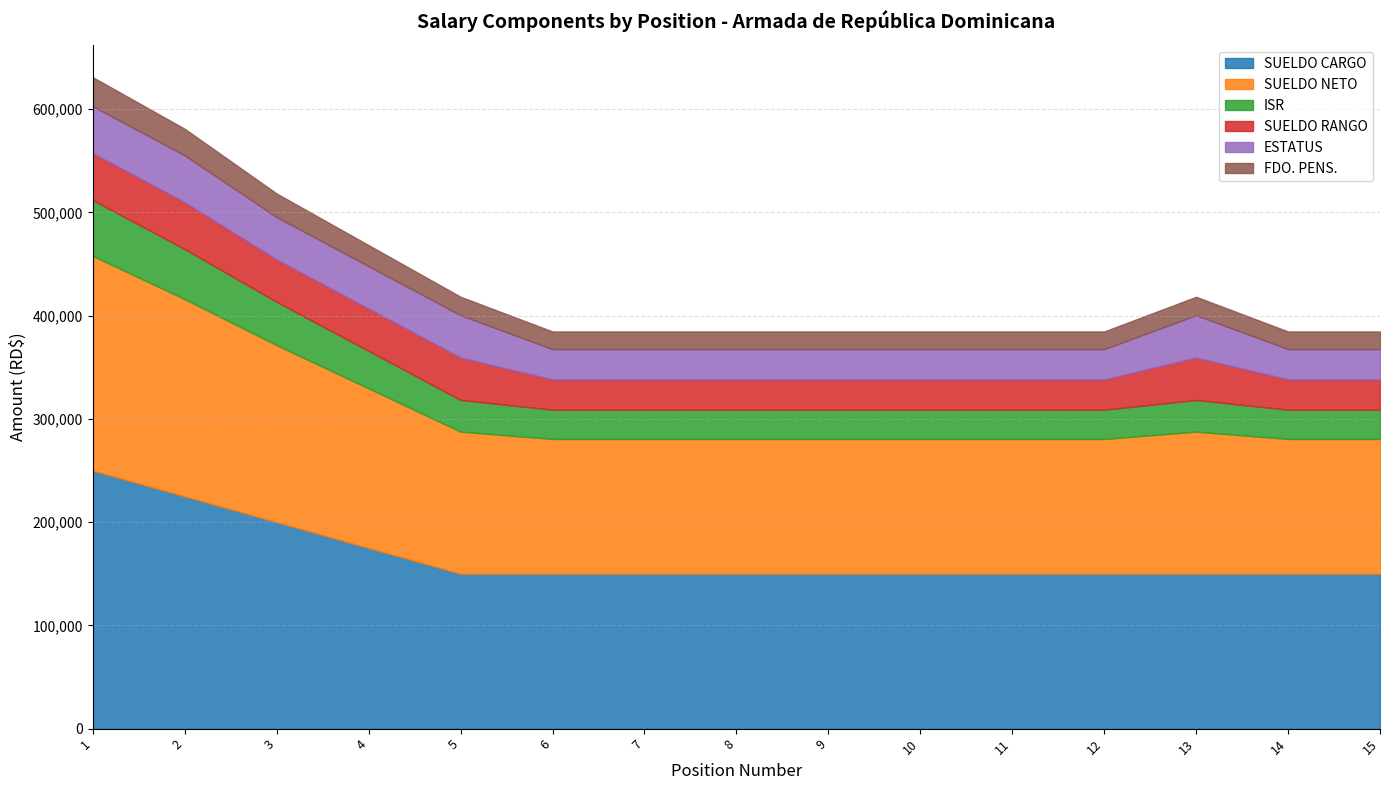

What is the value of the SUELDO NETO point at the 10th from the left?

130613.7